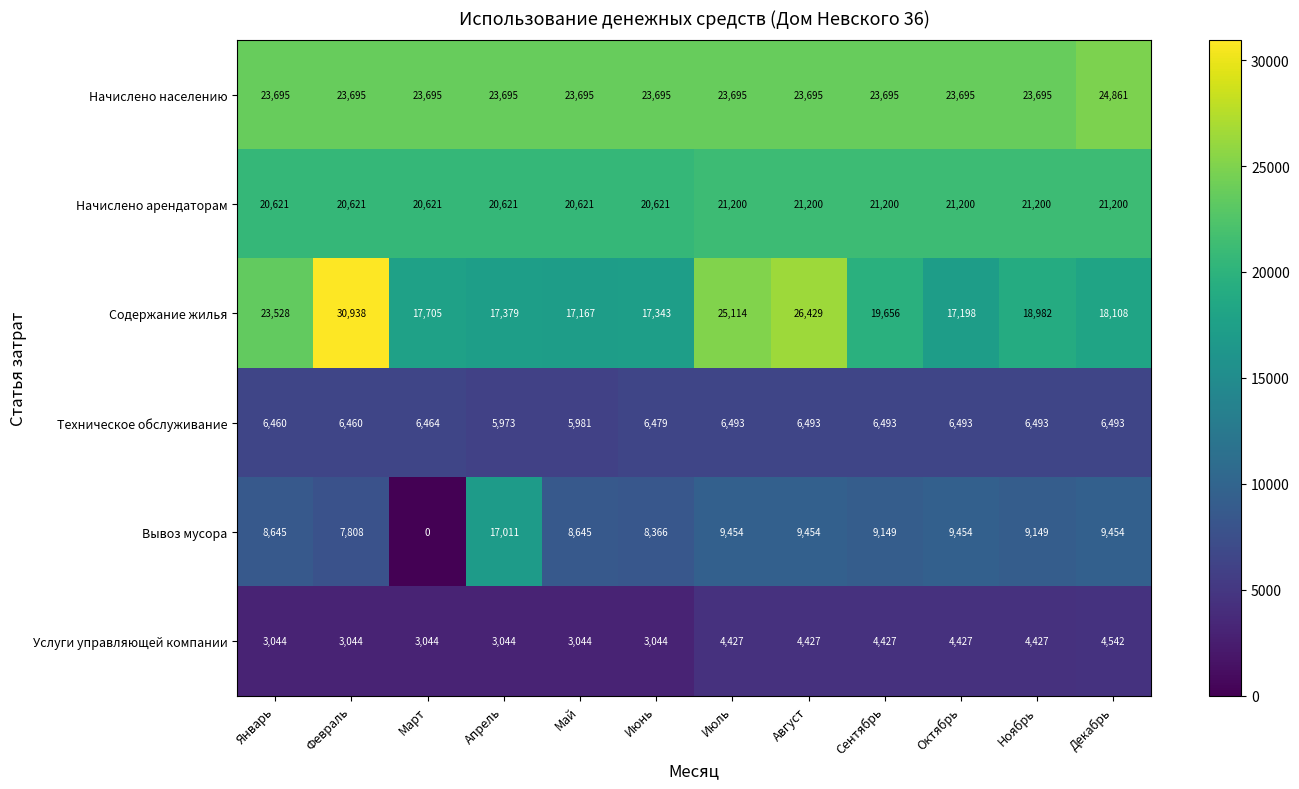

Which label corresponds to the smallest value in the chart?

Март